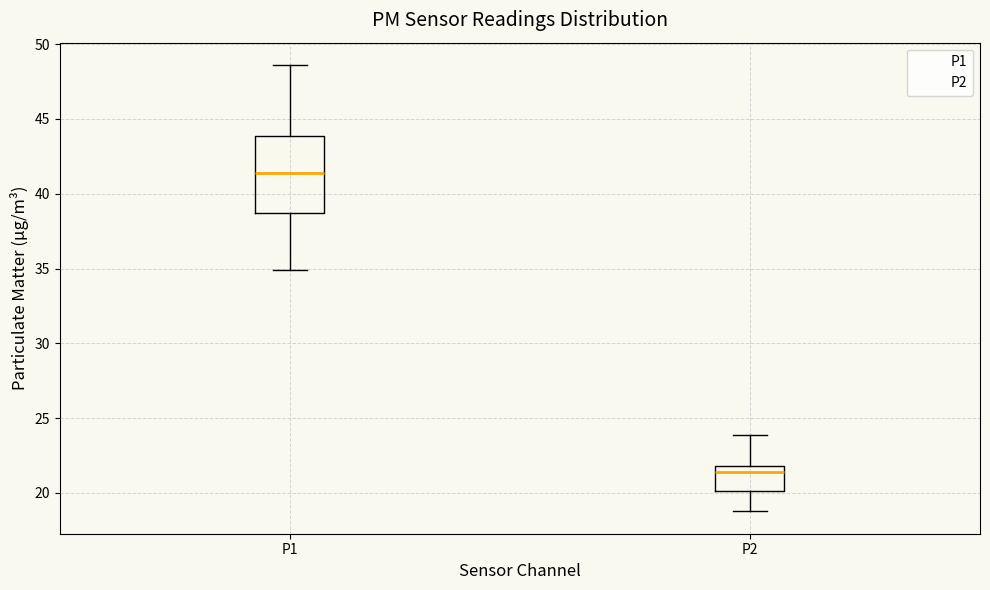

Which box's median line is the lowest?

P2